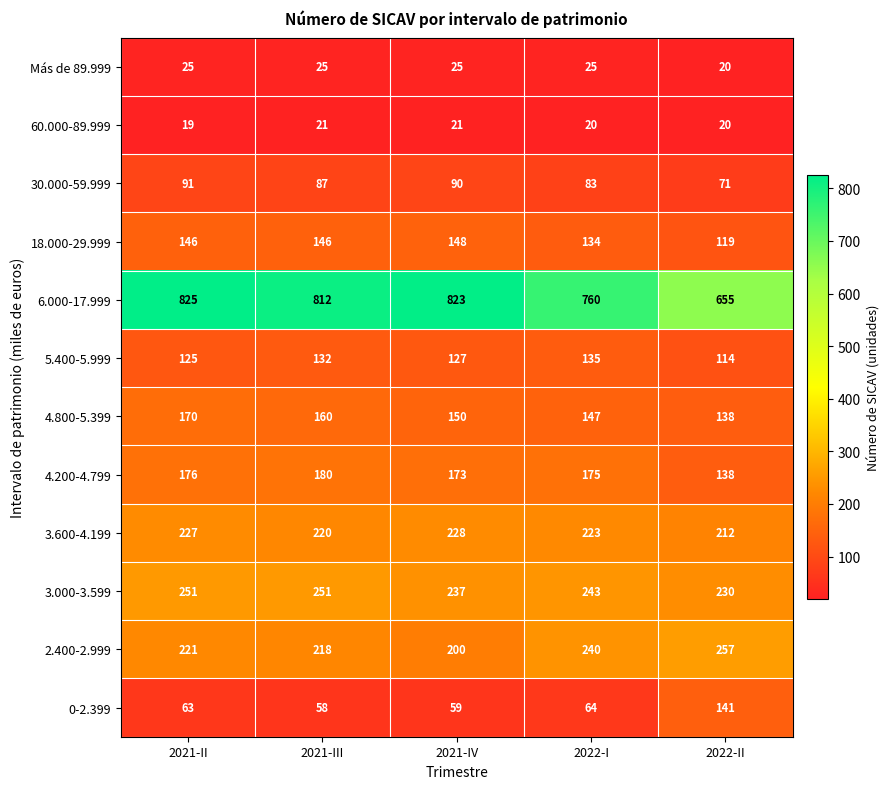

How many series are shown in this chart?

12